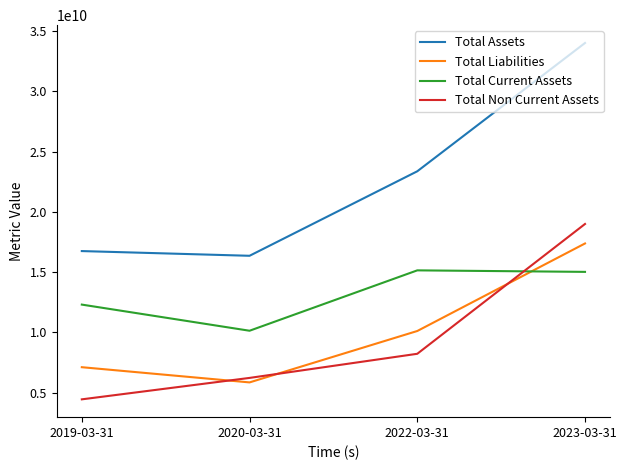

What is the maximum value shown in the chart?

34005750000